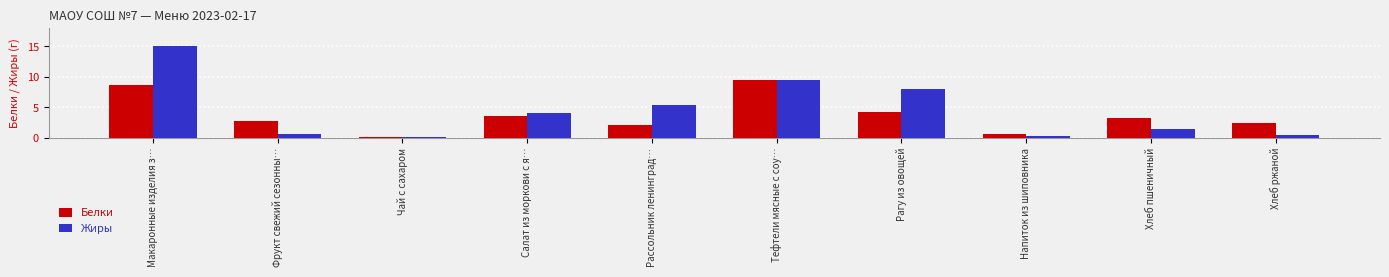

At how many categories does at least one series exceed 10?

1